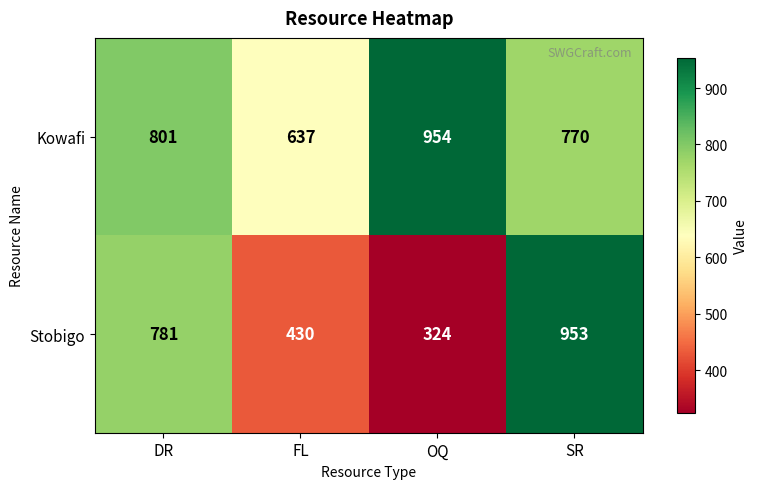

What is the difference between the maximum and minimum values in the Kowafi series?

317